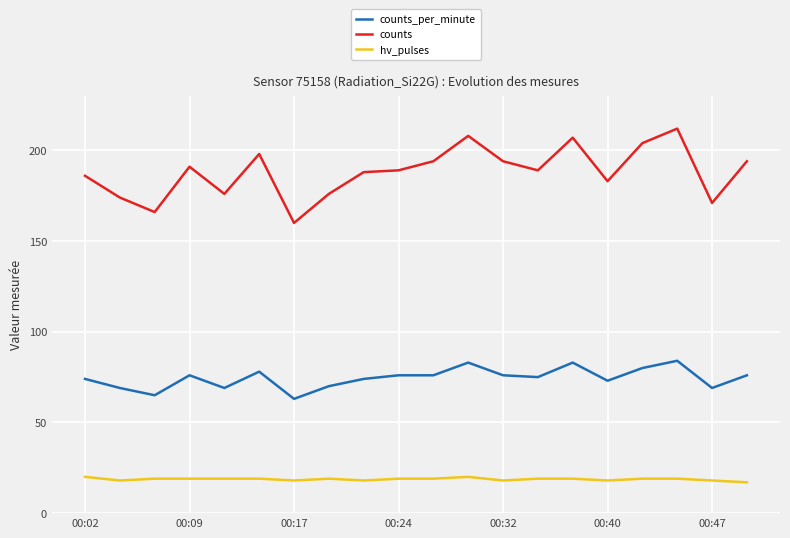

What is the smallest value displayed?

17